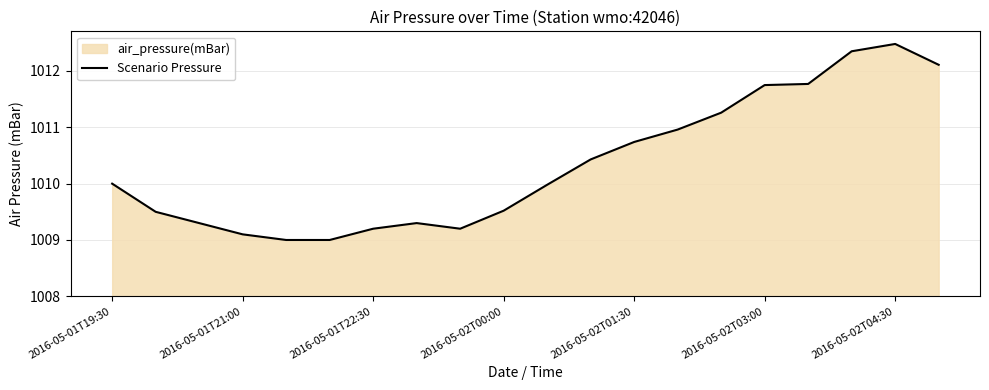

Is it true that the value at 2016-05-02T00:00 is 1009.5?

True